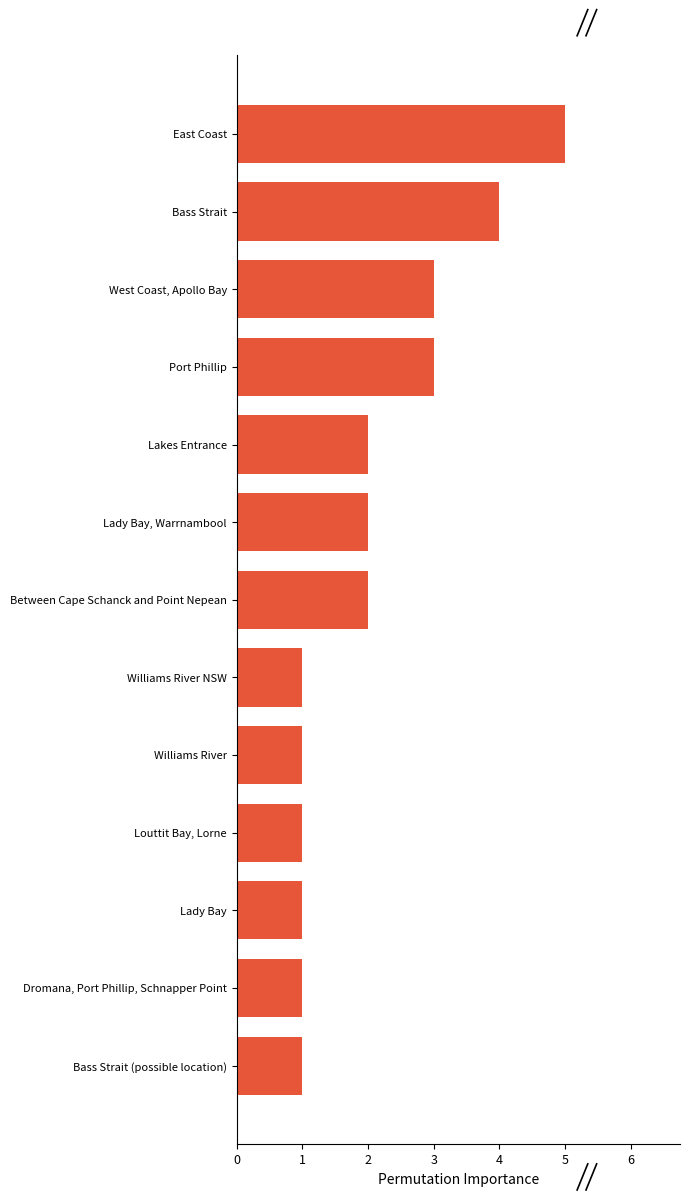

What is the value of the 13th bar from the top?

1